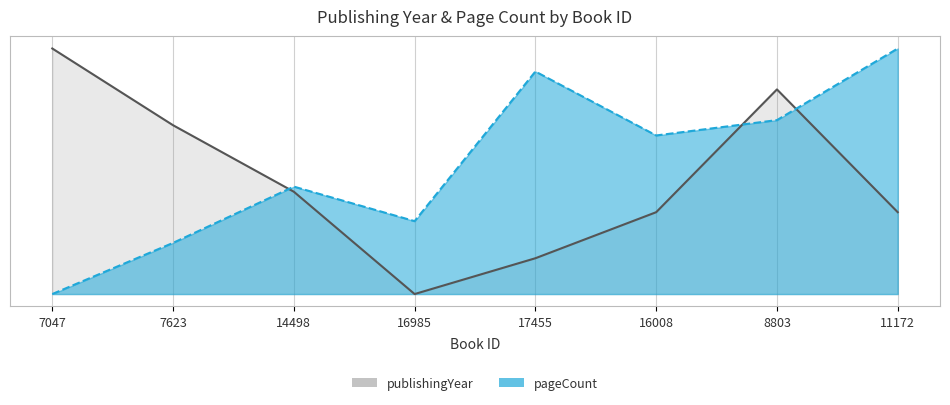

True or false: publishingYear has a value of 0.0 at 17455.

False